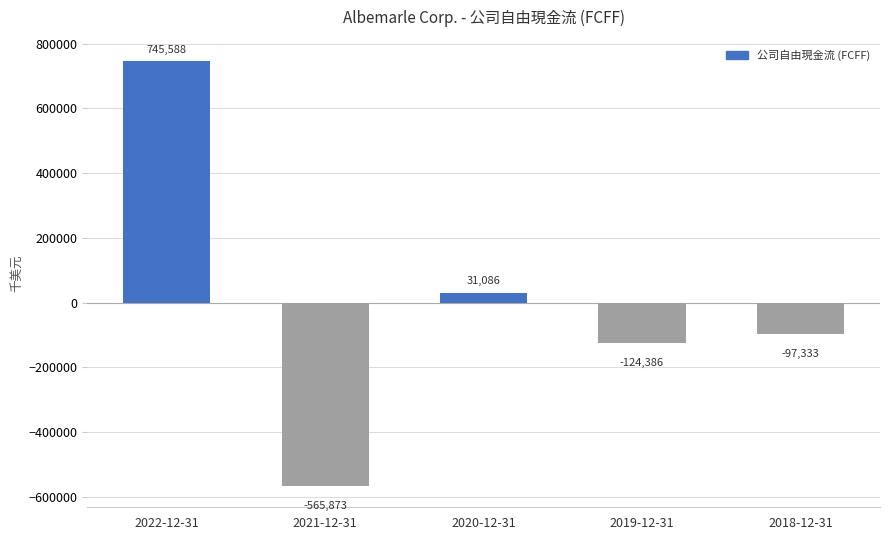

Where does the data first go above -97333?

2022-12-31